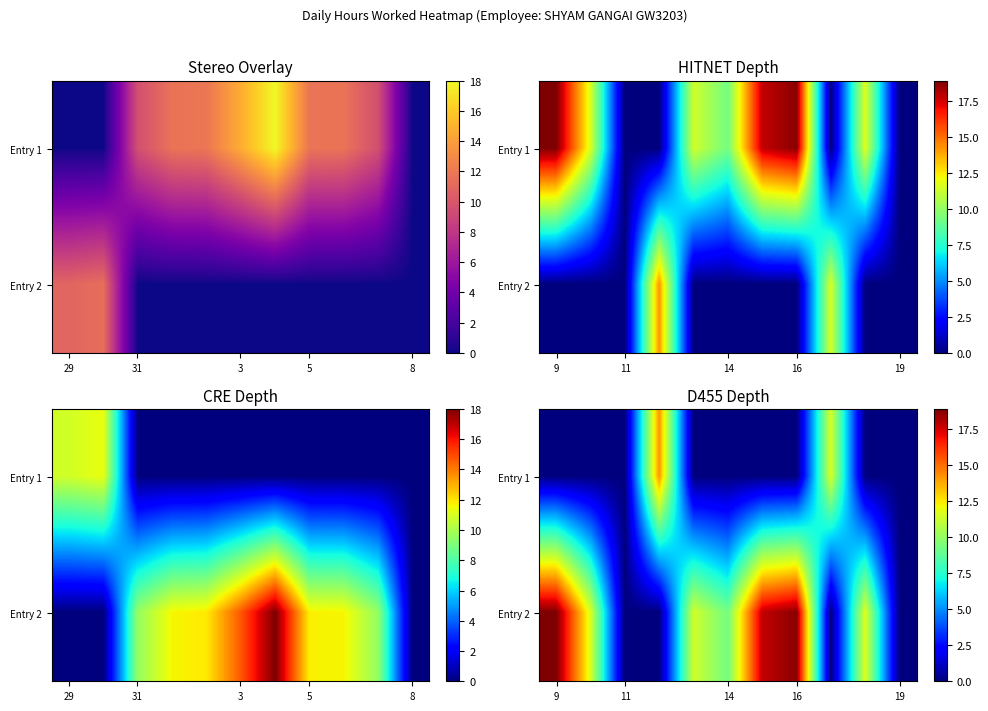

At how many categories does at least one series exceed 17?

3